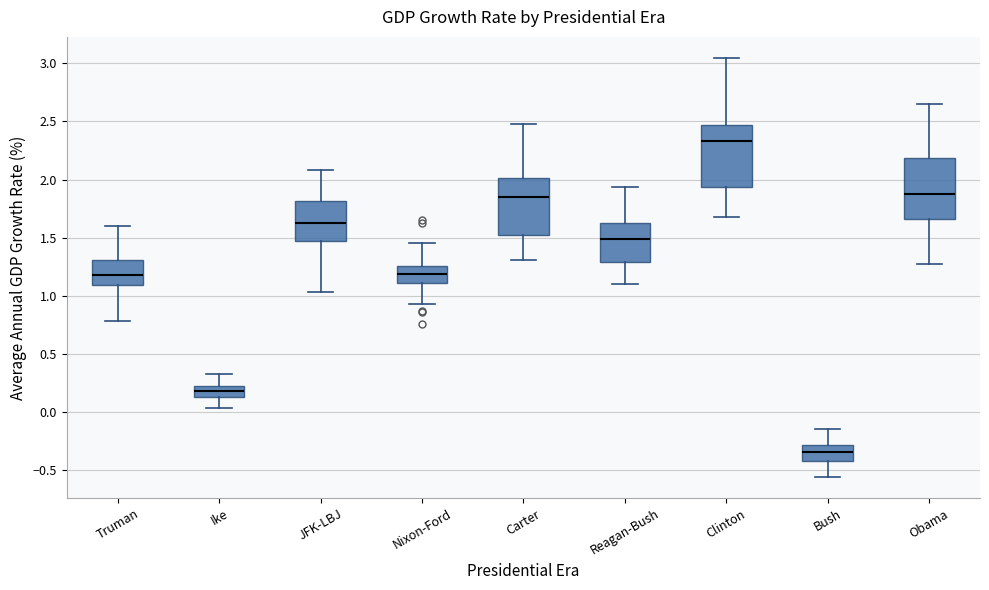

Reading left to right, read every box against the y-axis: the position of its median line, the range the box covers, and the ends of its whiskers. The values are not printed on the chart, so give them approximately, as read against the axis.

Truman: median 1.20, box 1.10 to 1.30, whiskers 0.80 to 1.60
Ike: median 0.20 (inside the box), box 0.15 to 0.20, whiskers 0.05 to 0.35
JFK-LBJ: median 1.60, box 1.45 to 1.80, whiskers 1.05 to 2.10
Nixon-Ford: median 1.20, box 1.10 to 1.25, whiskers 0.95 to 1.45
Carter: median 1.85, box 1.50 to 2.00, whiskers 1.30 to 2.50
Reagan-Bush: median 1.50, box 1.30 to 1.60, whiskers 1.10 to 1.95
Clinton: median 2.35, box 1.95 to 2.45, whiskers 1.70 to 3.05
Bush: median -0.35, box -0.40 to -0.30, whiskers -0.55 to -0.15
Obama: median 1.85, box 1.65 to 2.20, whiskers 1.25 to 2.65